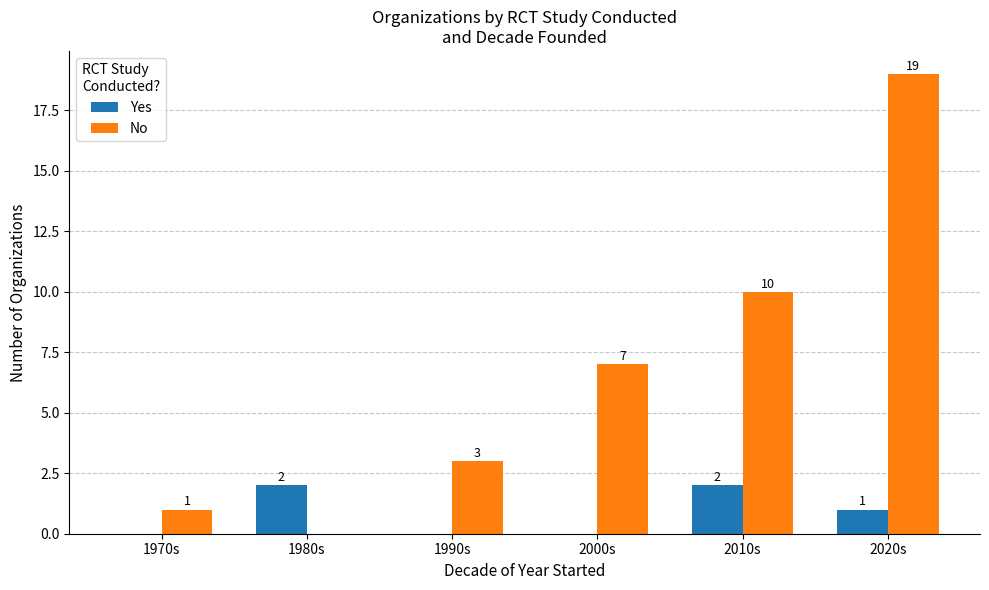

At which category is the sum across all series the highest?

2020s